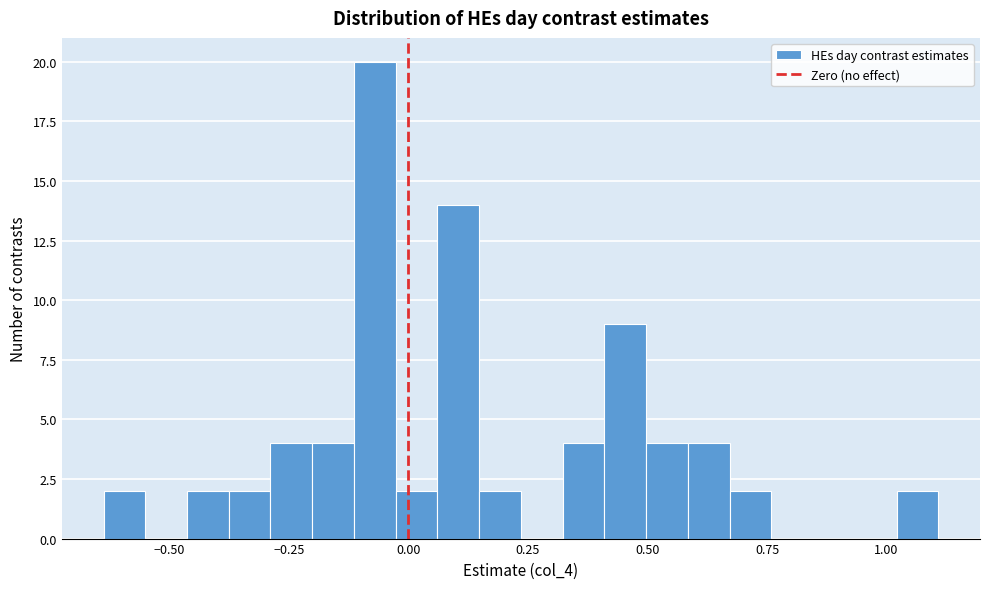

Read against the x-axis, roughly where is the centre of the tallest bar?

-0.05